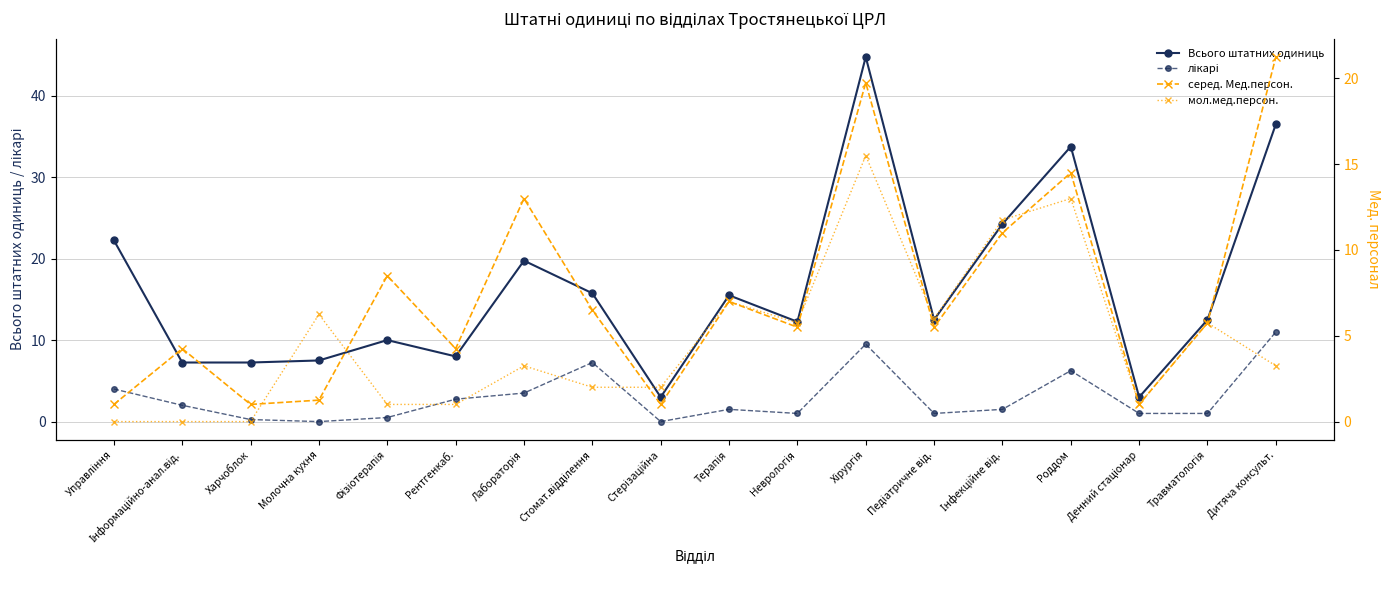

What is the minimum value for серед. Мед.персон.?

1.0